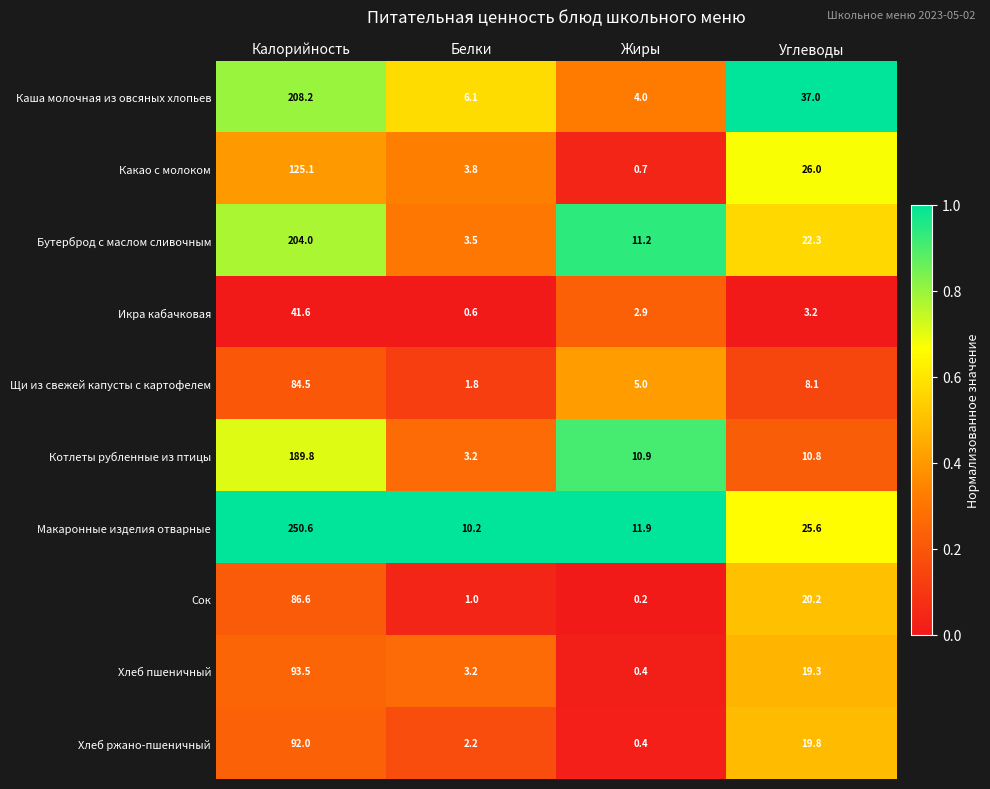

Is the value of Какао с молоком at Белки greater than the value of Бутерброд с маслом сливочным at Углеводы?

No